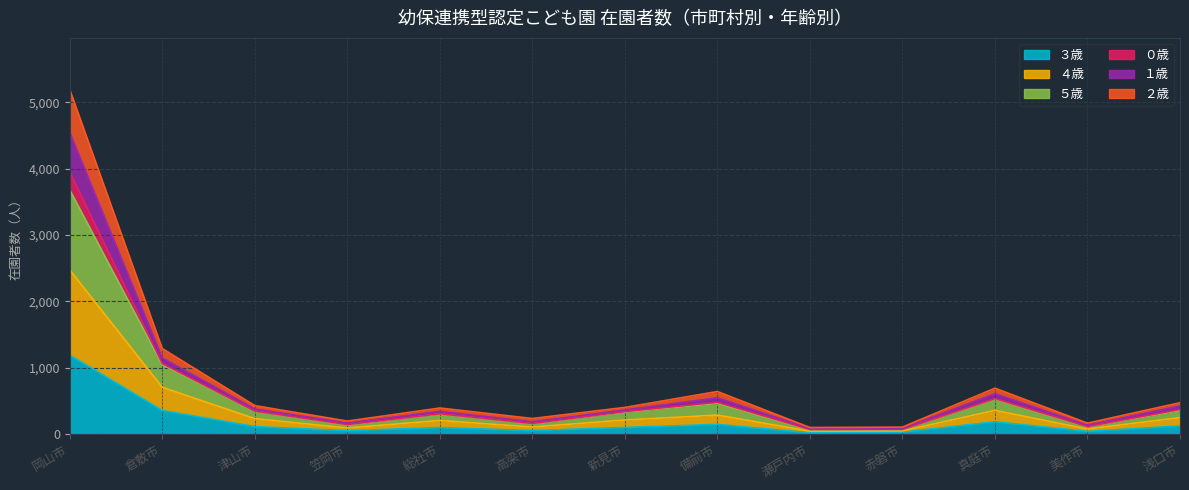

How many distinct data groups are displayed?

6